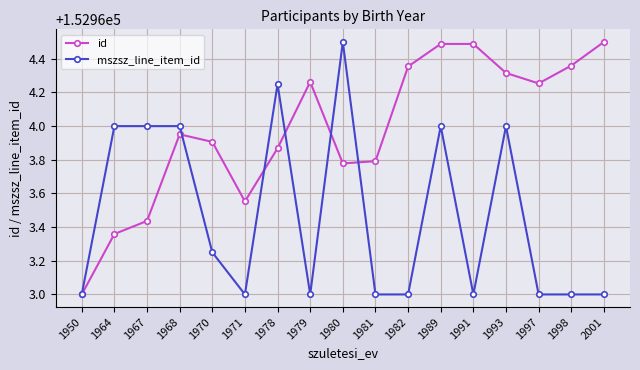

At which category is the sum across all series the highest?

1989